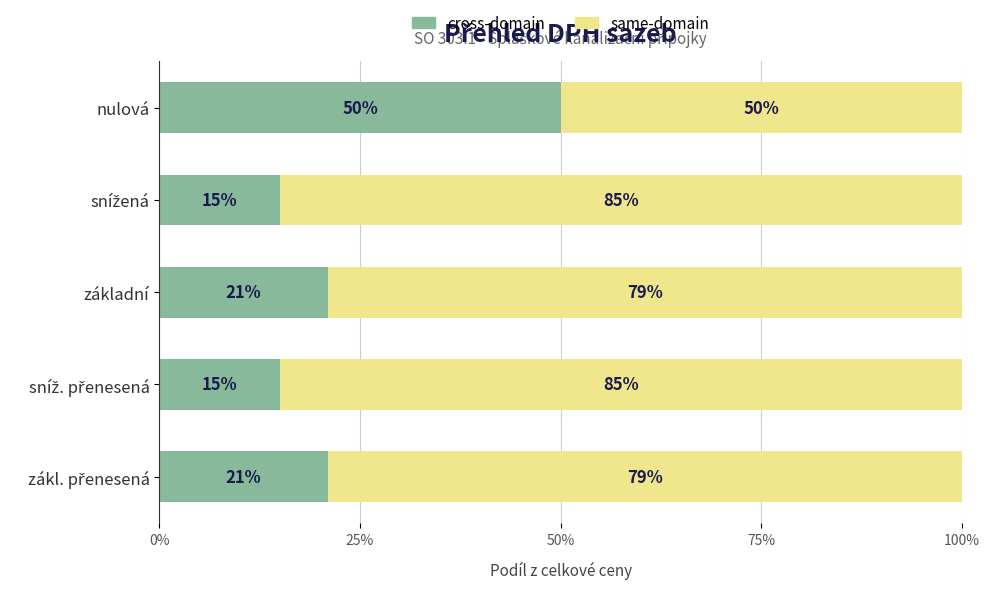

How many cross-domain values are between 15 and 21?

4